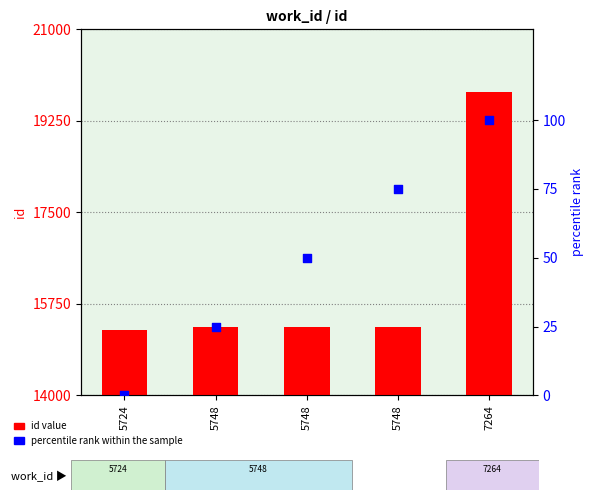

What are all the series names shown in the legend?

id value, percentile rank within the sample